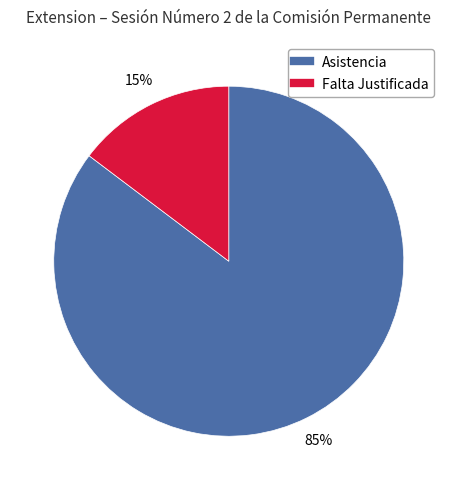

To the nearest percent, what is the average slice percentage?

50%